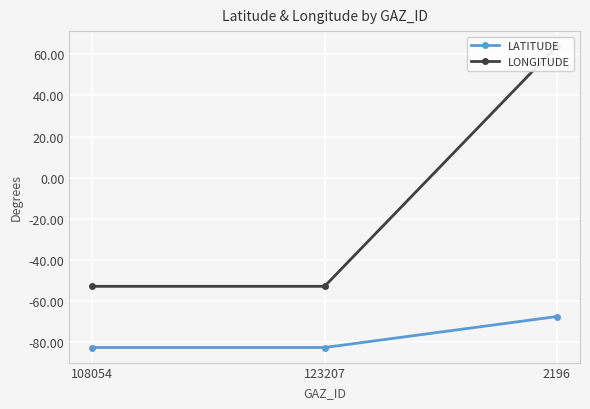

The LATITUDE series shows -23.4 at 123207. True or false?

False